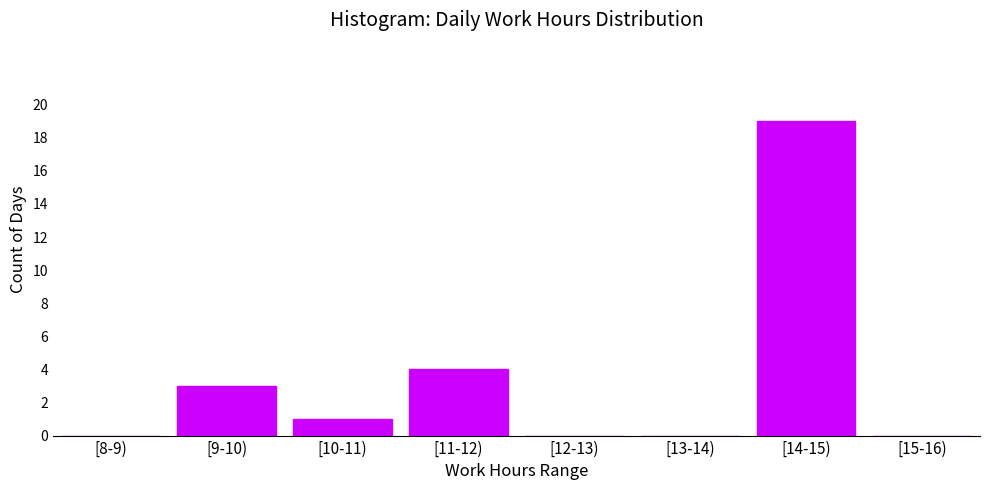

Reading left to right, extract all data points from this chart.

[8-9)=0	[9-10)=3	[10-11)=1	[11-12)=4	[12-13)=0	[13-14)=0	[14-15)=19	[15-16)=0